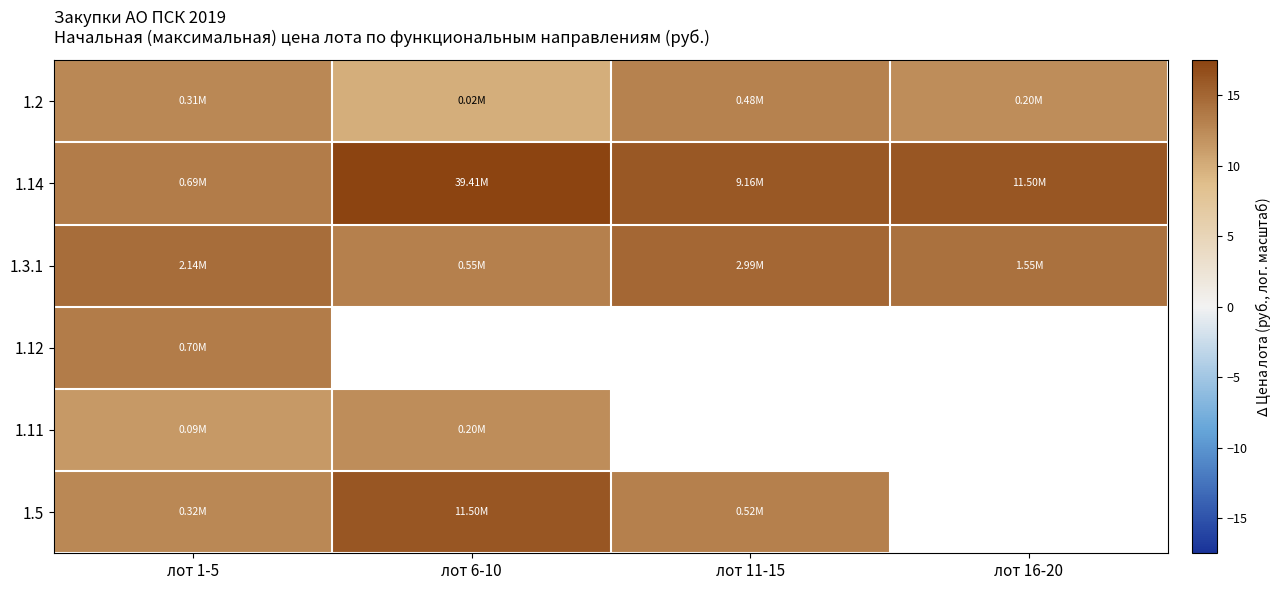

How many distinct data groups are displayed?

6